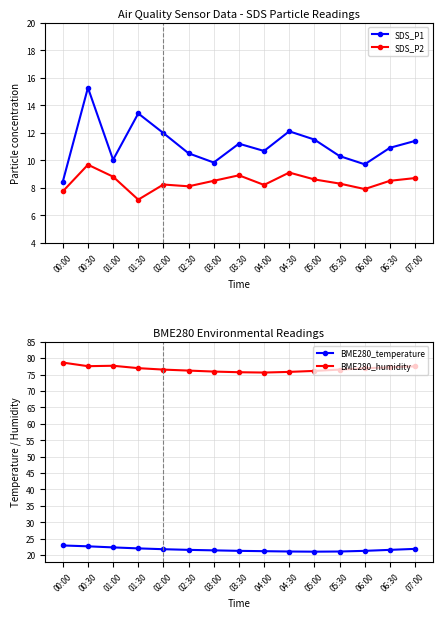

What is the approximate value of BME280_temperature at 06:30?

21.6